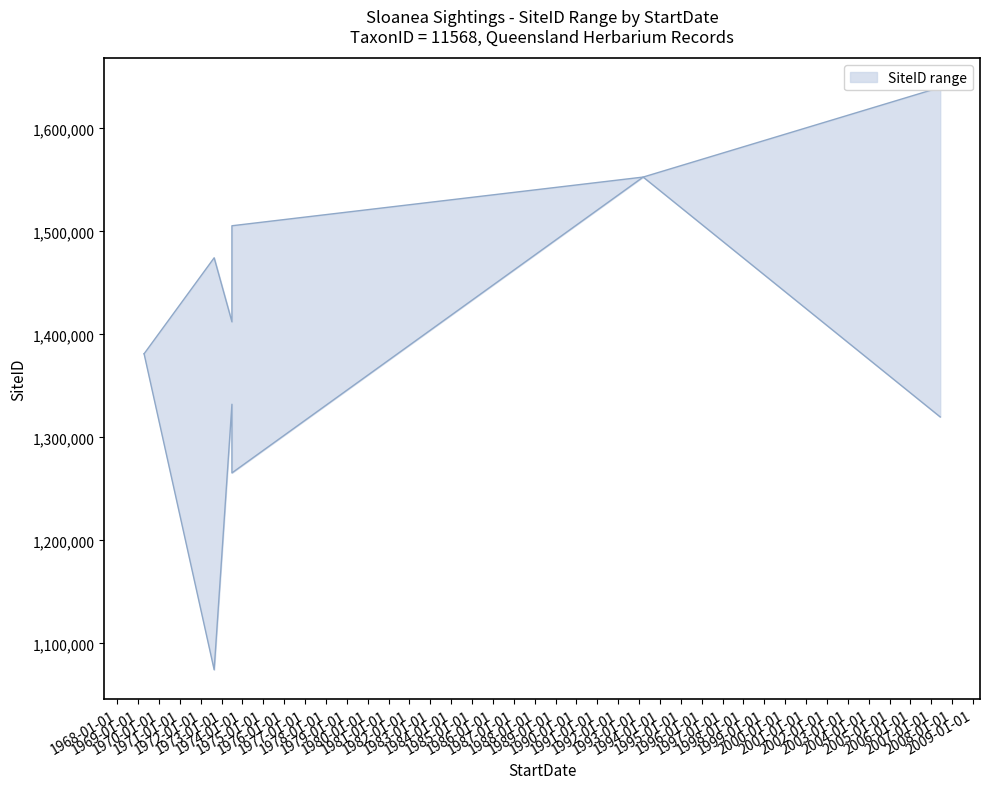

Where does the data first go above 1505483?

1993-03-13